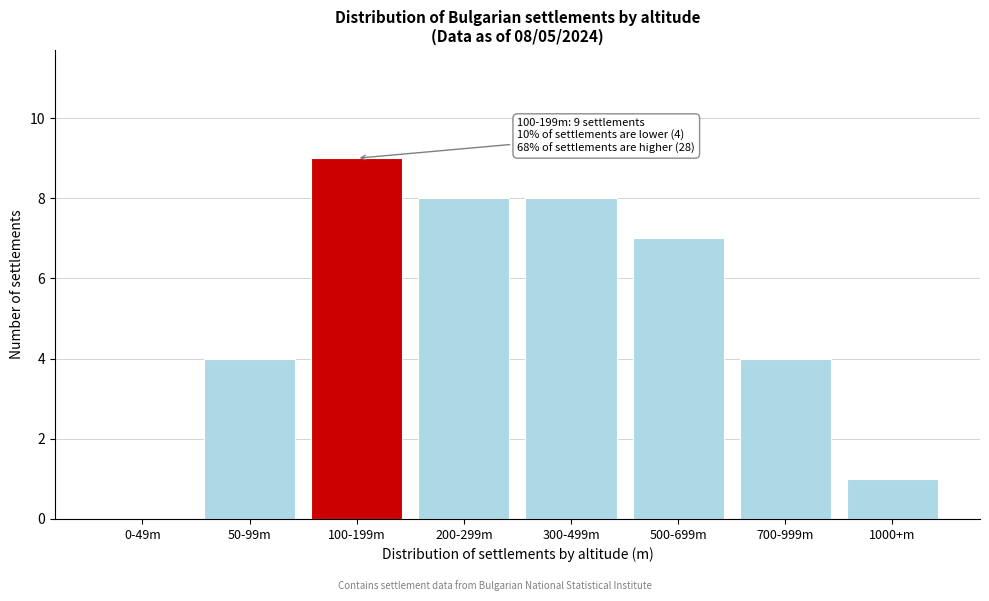

Reading left to right, list all the values displayed in this chart.

0-49m=0	50-99m=4	100-199m=9	200-299m=8	300-499m=8	500-699m=7	700-999m=4	1000+m=1